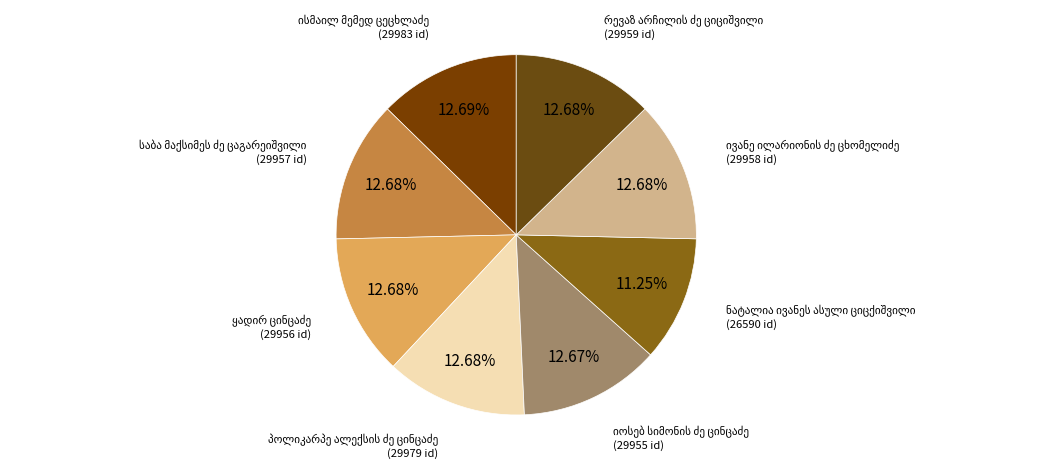

Does any single category account for the majority?

No